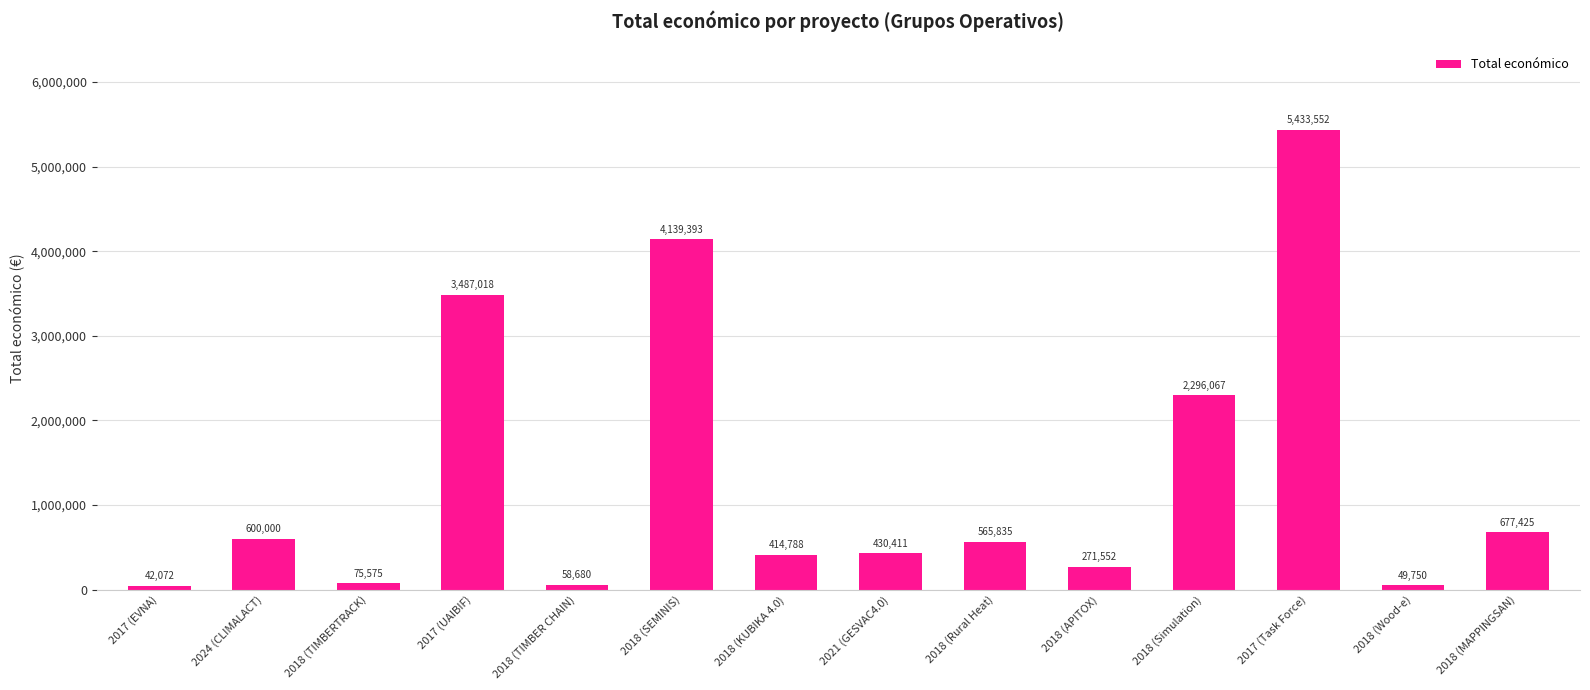

Reading left to right, what are all the values shown in this chart?

42072	600000	75575	3487018	58680	4139393	414788	430411	565835	271552	2296067	5433552	49750	677425